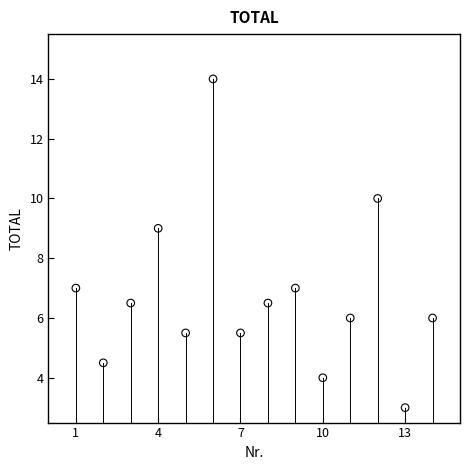

What is the range of Y values (max minus min)?

11.0